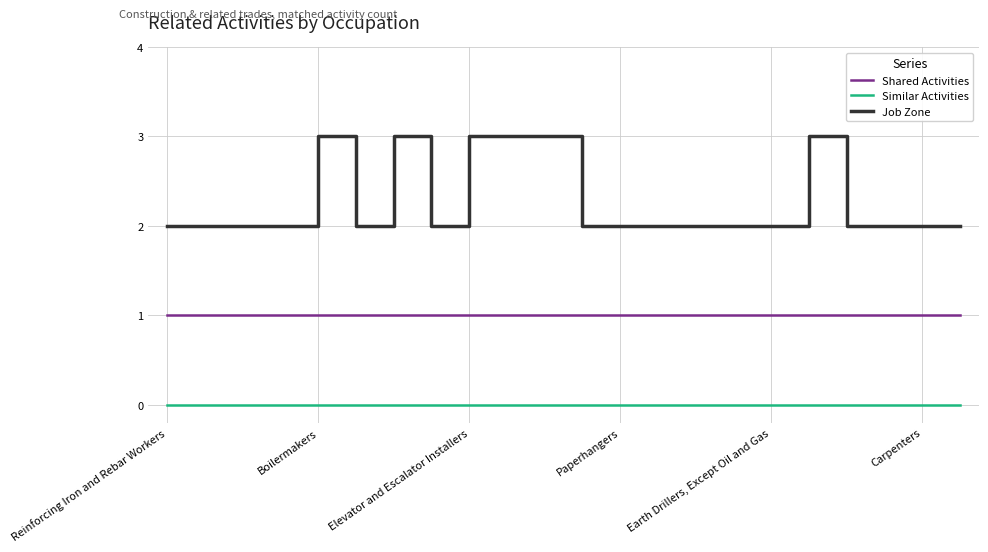

What is the highest value of the Job Zone series?

3